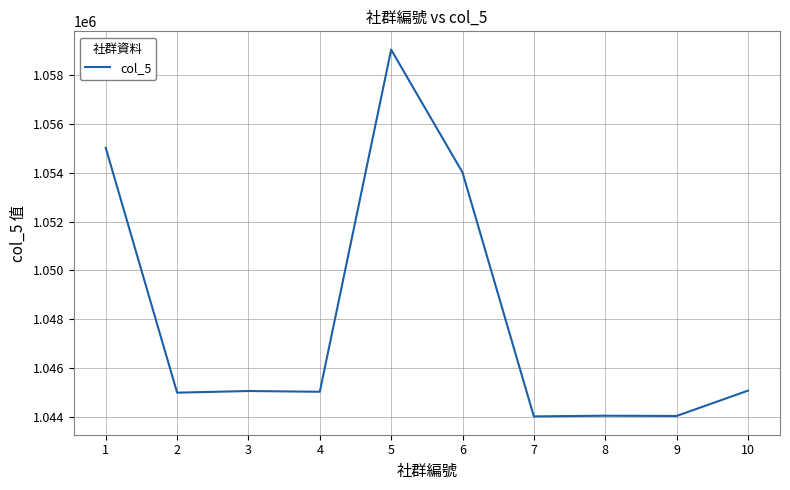

Is it true that the value at 5 is 1838513?

False